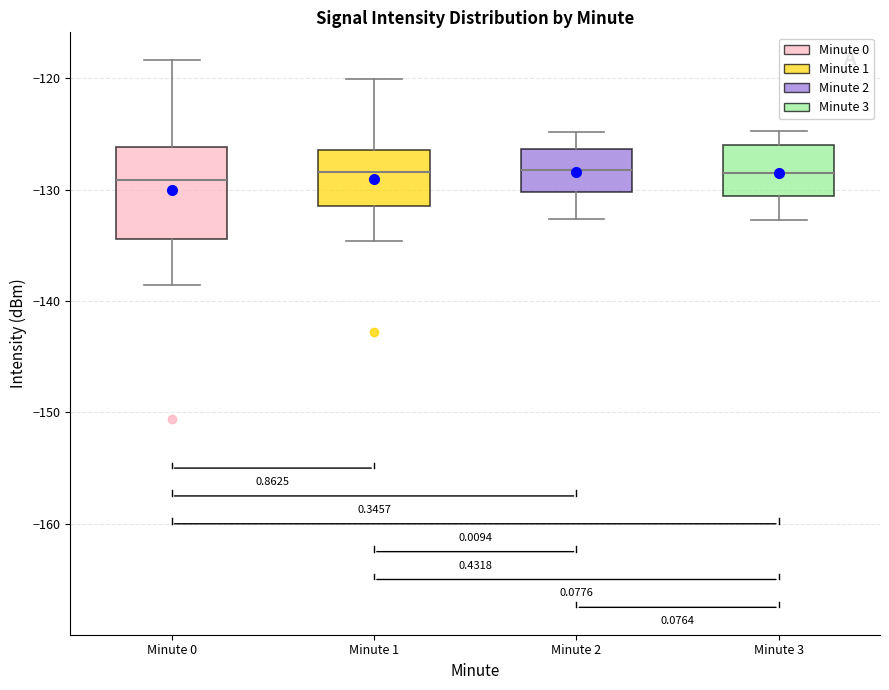

Where does the lower whisker of the box for Minute 1 end on the y-axis? The values are not printed on the chart, so give them approximately, as read against the axis.

-135